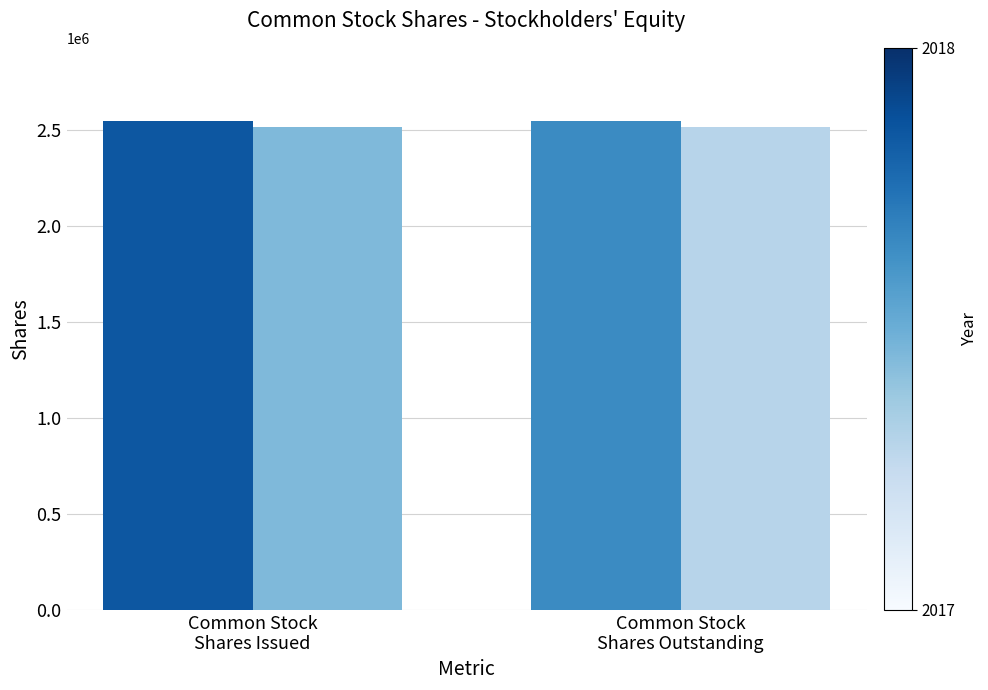

What is the maximum value shown in the chart?

2544059